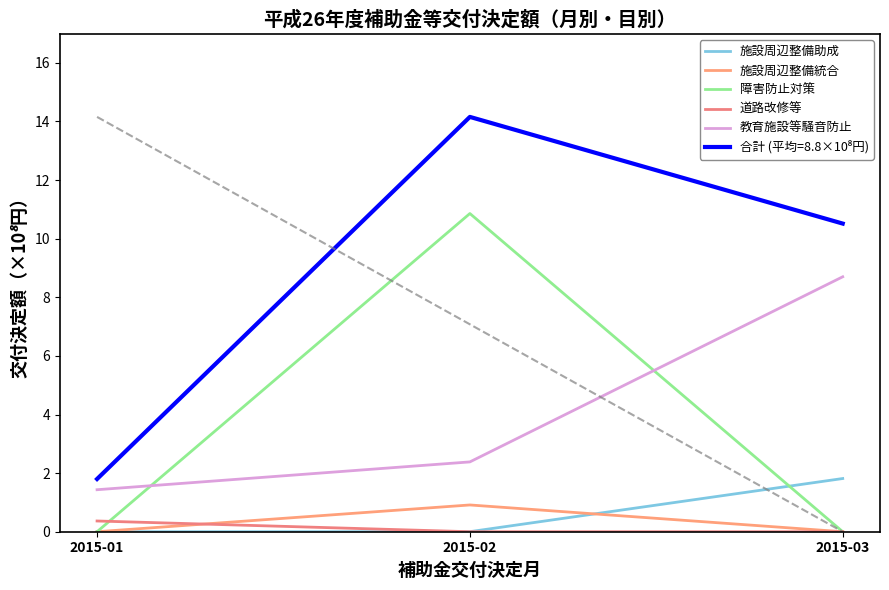

How many lines are shown in the chart?

6